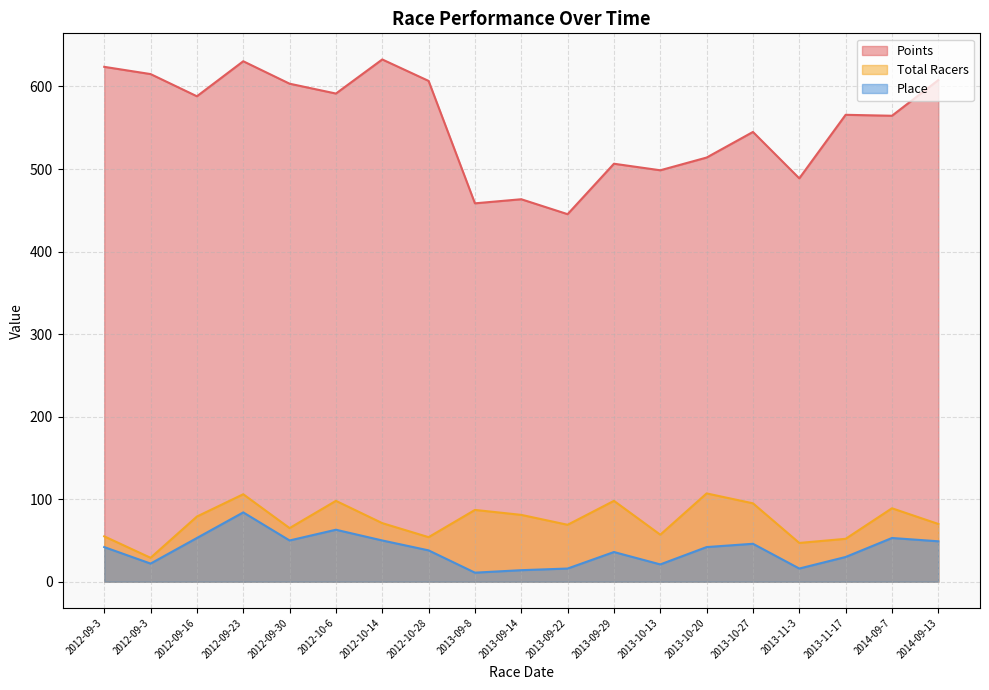

How many lines are shown in the chart?

3